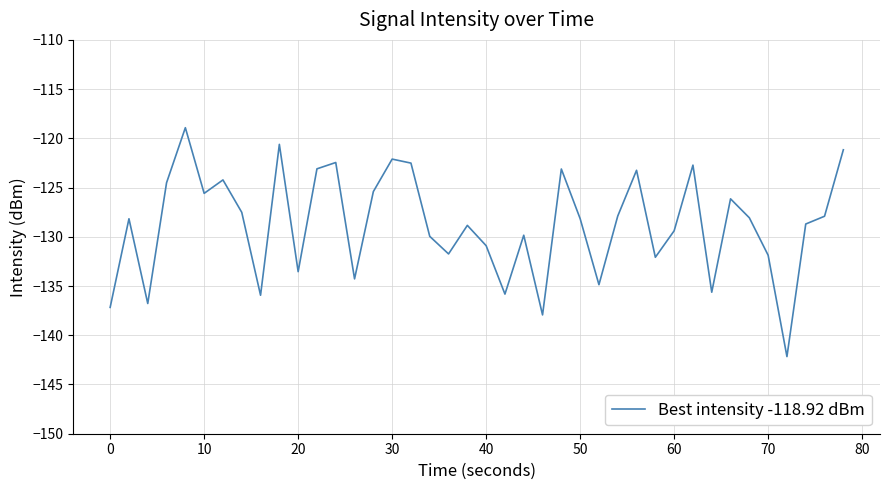

What is the minimum value shown in the chart?

-142.2